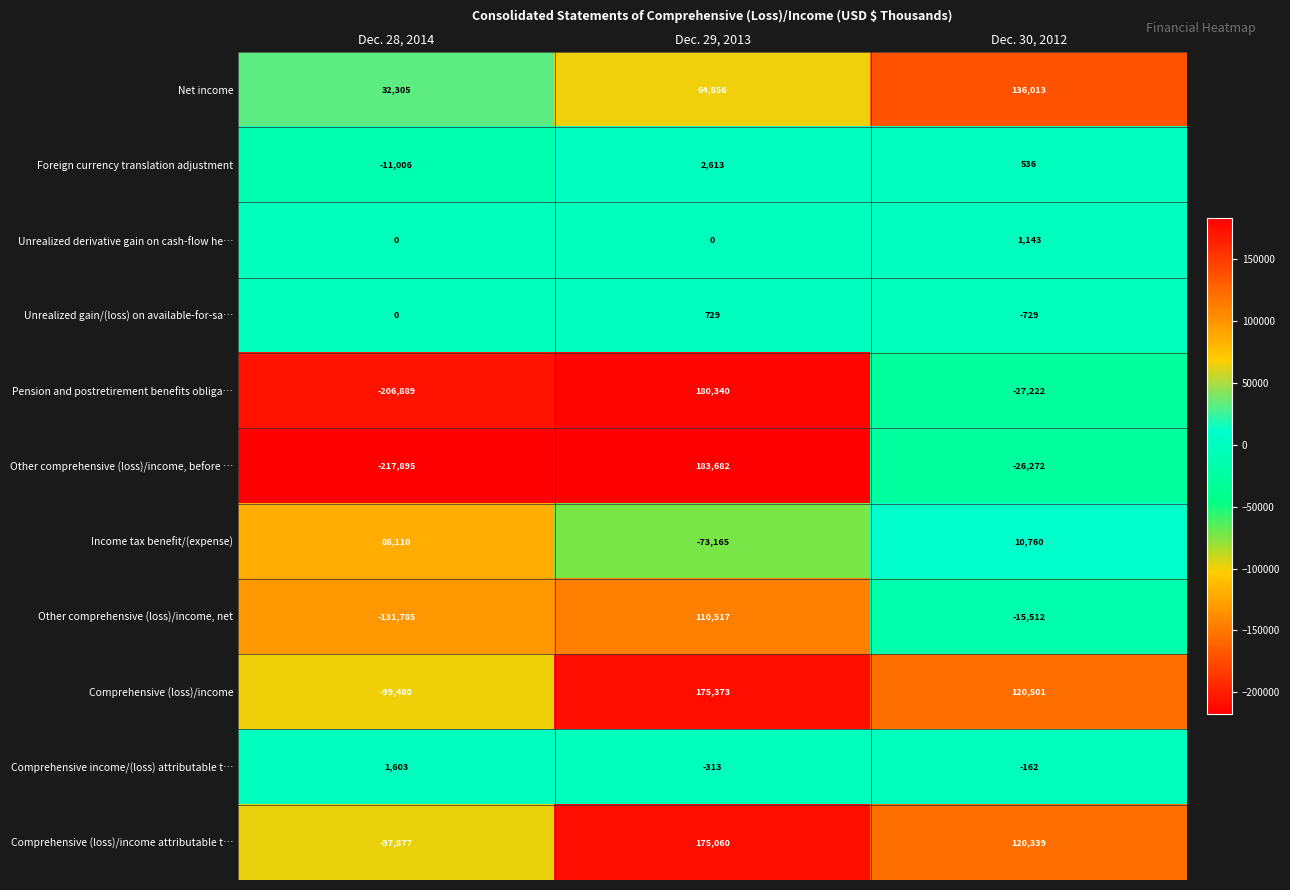

Which label corresponds to the largest value in the chart?

Dec. 29, 2013